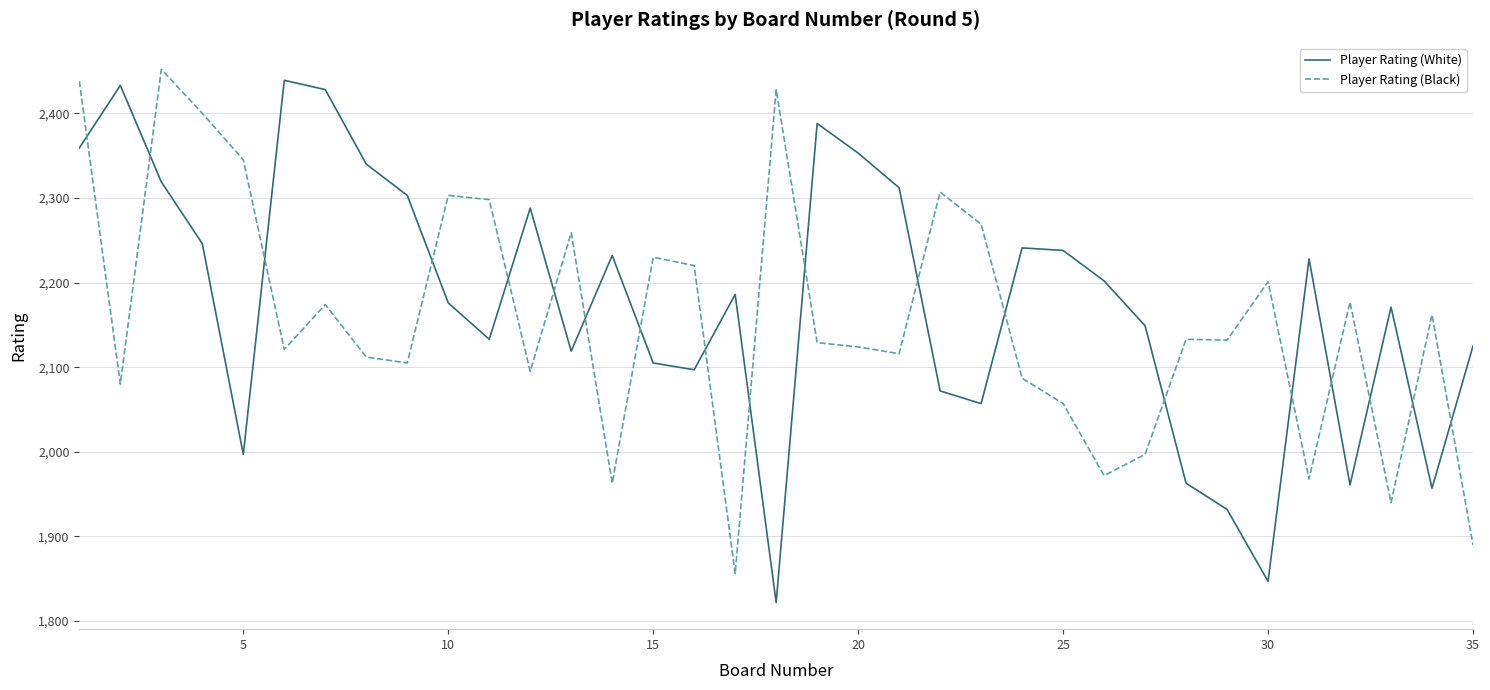

What is the difference between the maximum and minimum values in the Player Rating (Black) series?

596